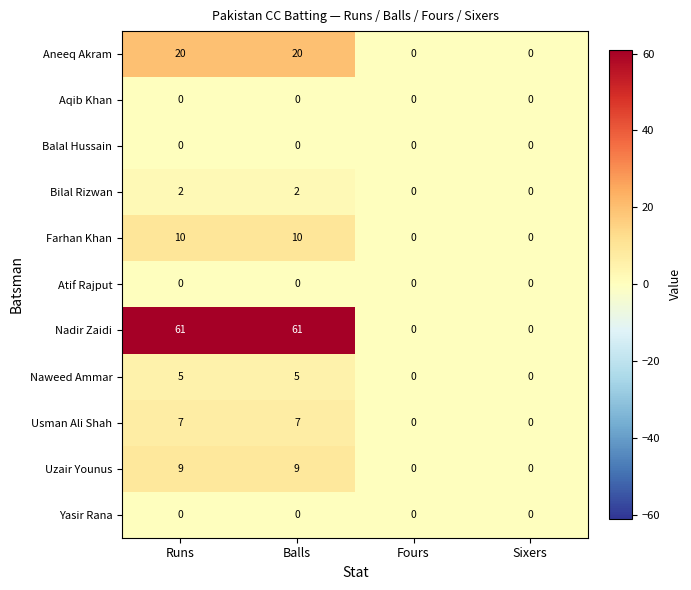

Which series changed the most between Runs and Sixers?

Nadir Zaidi